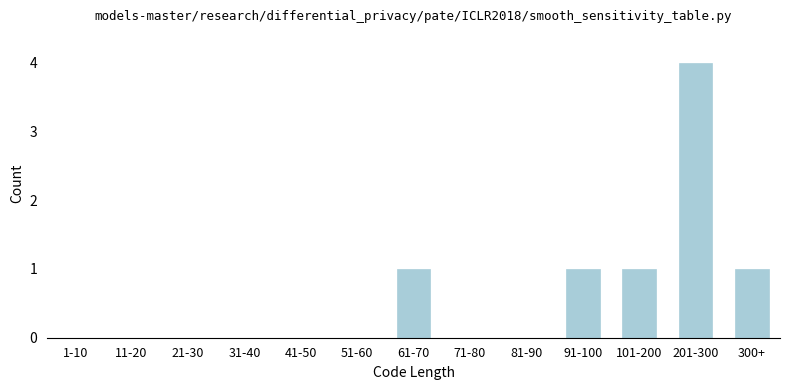

Reading left to right, list all the values displayed in this chart.

1-10=0	11-20=0	21-30=0	31-40=0	41-50=0	51-60=0	61-70=1	71-80=0	81-90=0	91-100=1	101-200=1	201-300=4	300+=1